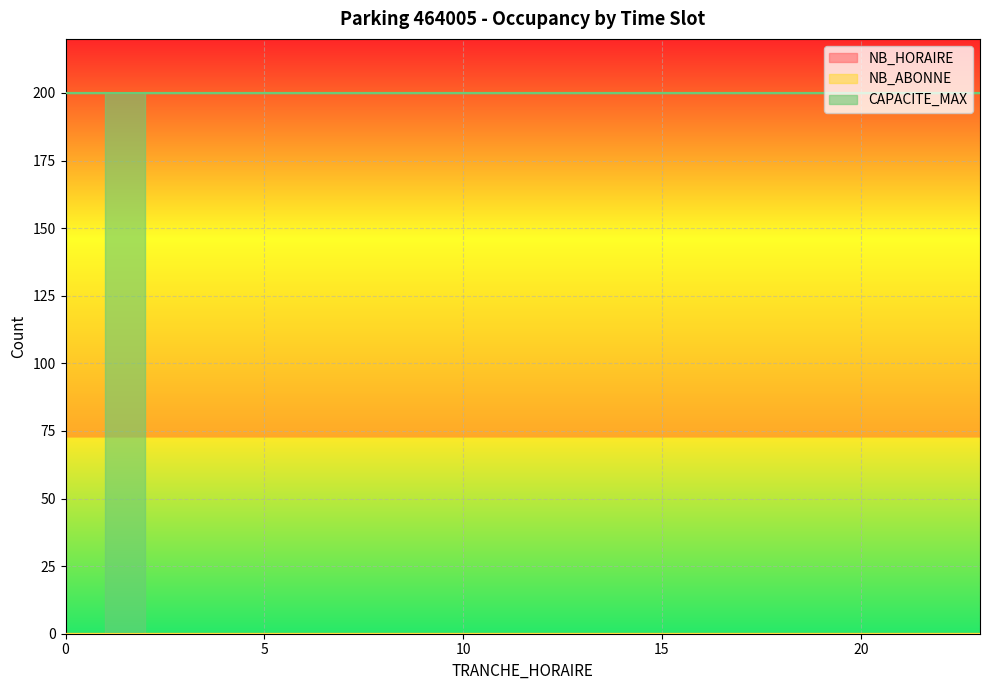

List the series in order of their peak value, highest first.

CAPACITE_MAX, NB_HORAIRE, NB_ABONNE